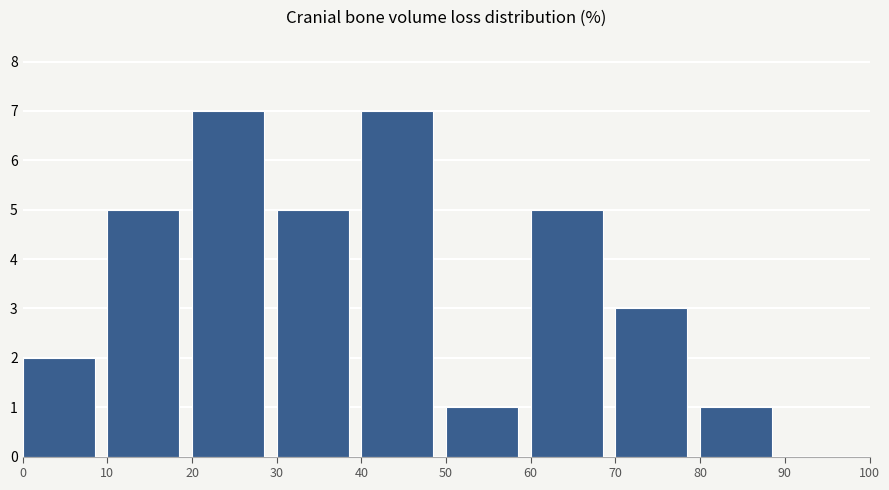

Reading left to right, list every bar in this chart as the range it spans on the x-axis followed by its height. The values are not printed on the chart, so give them approximately, as read against the axis.

0 to 10: 2
10 to 20: 5
20 to 30: 7
30 to 40: 5
40 to 50: 7
50 to 60: 1
60 to 70: 5
70 to 80: 3
80 to 90: 1
90 to 100: 0